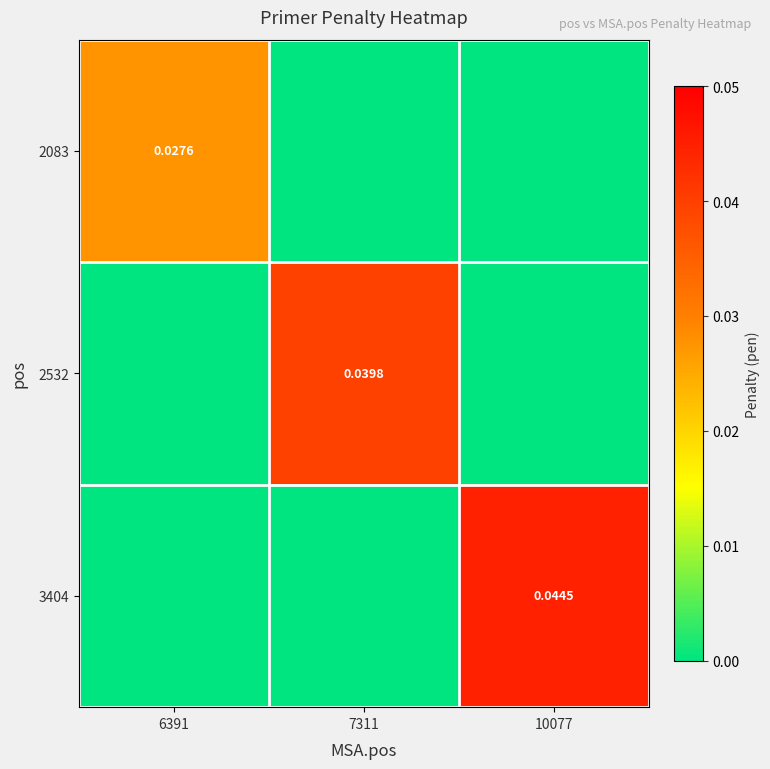

Is it true that 2083 equals -0.0 at 7311?

False